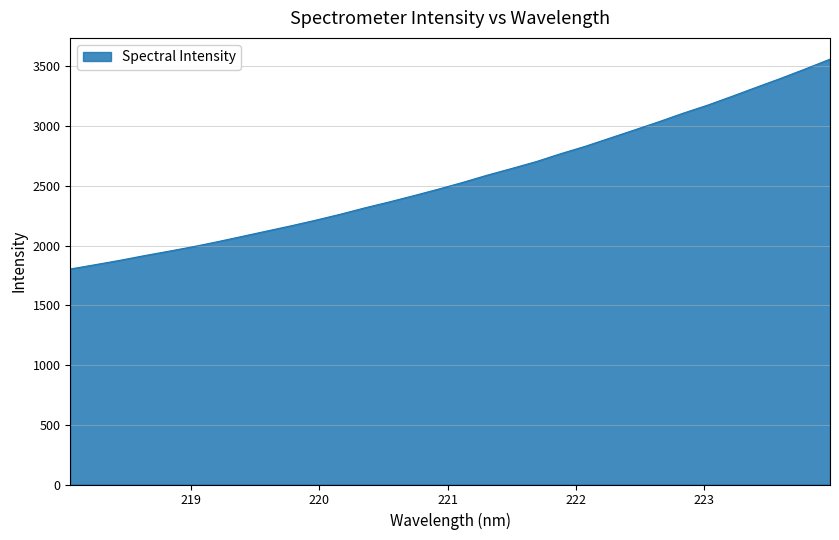

What is the maximum value shown in the chart?

3561.1